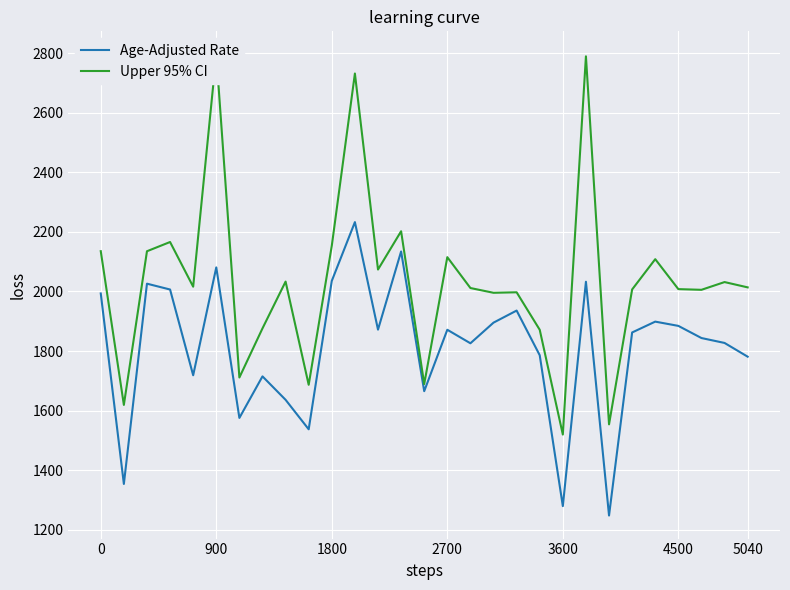

Which series has the largest total across all categories?

Upper 95% CI